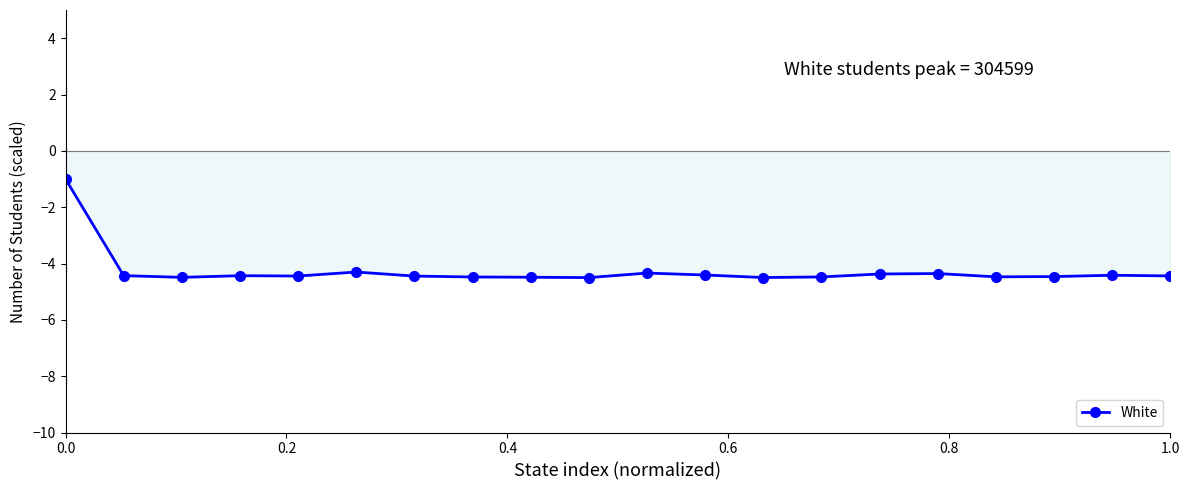

True or false: White has more than 0 interior local peaks.

True